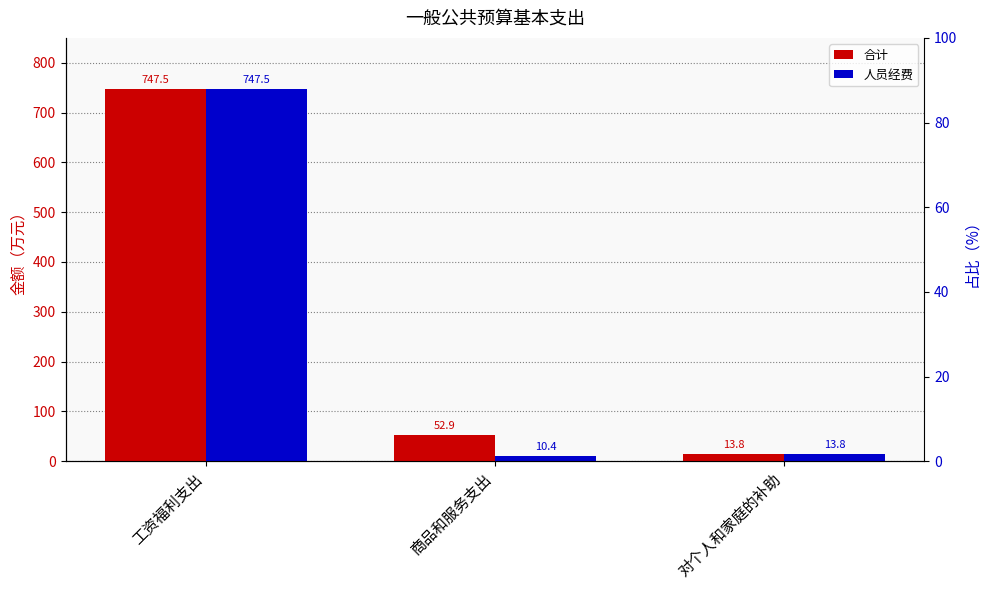

Rank the categories by 人员经费 value from highest to lowest.

工资福利支出, 对个人和家庭的补助, 商品和服务支出